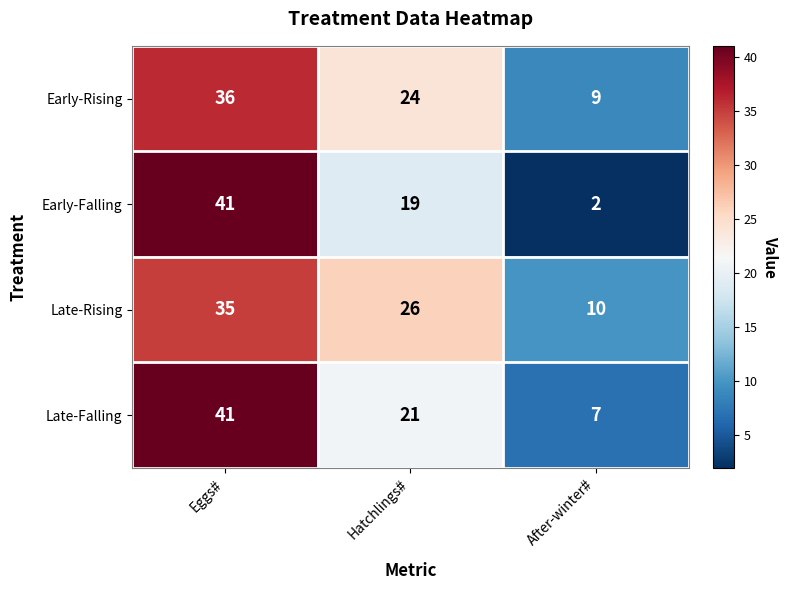

Rank the series at Hatchlings# from highest to lowest value.

Late-Rising, Early-Rising, Late-Falling, Early-Falling